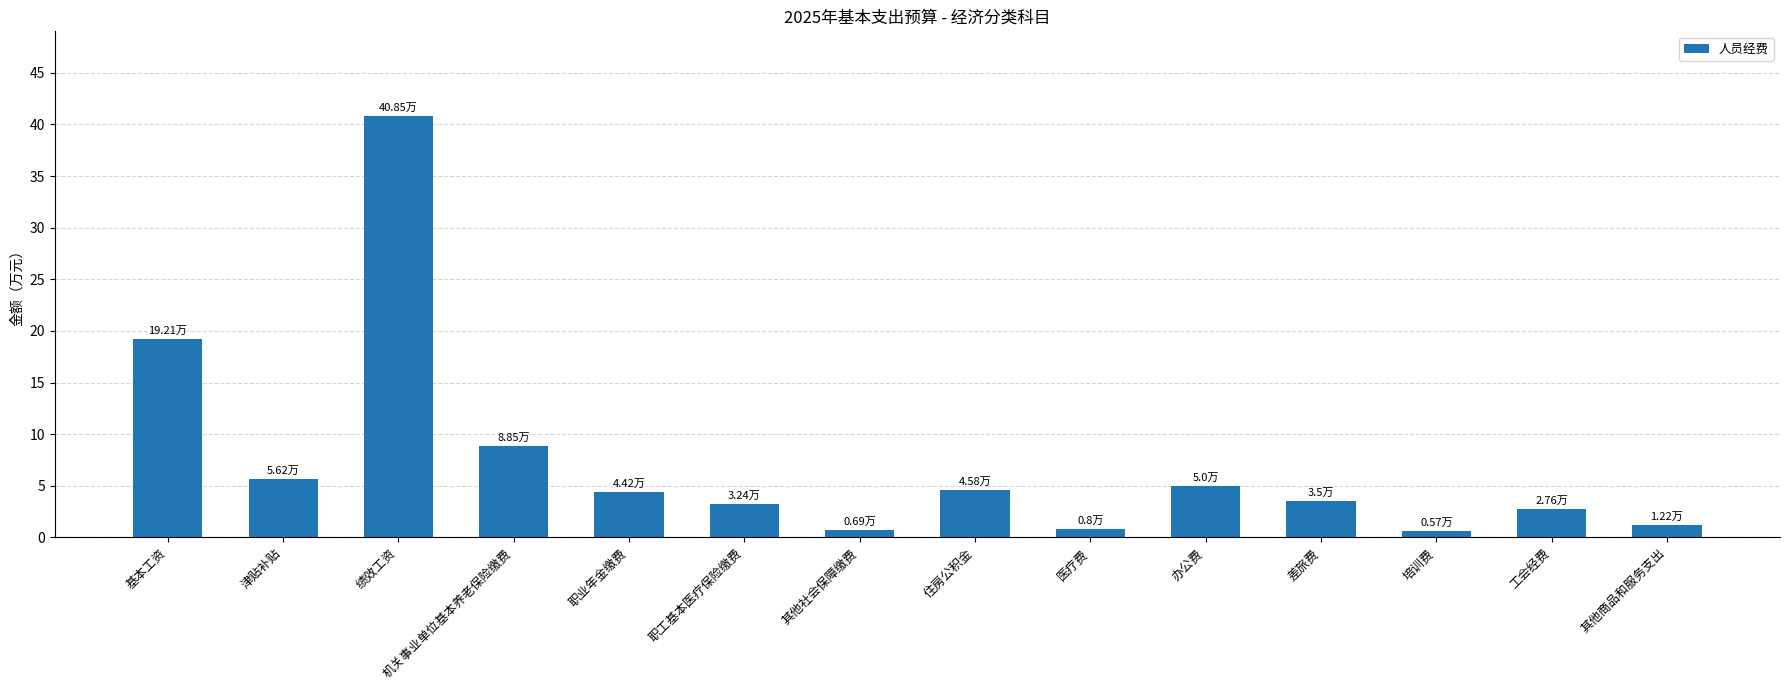

At which label is the value closest to 20?

基本工资